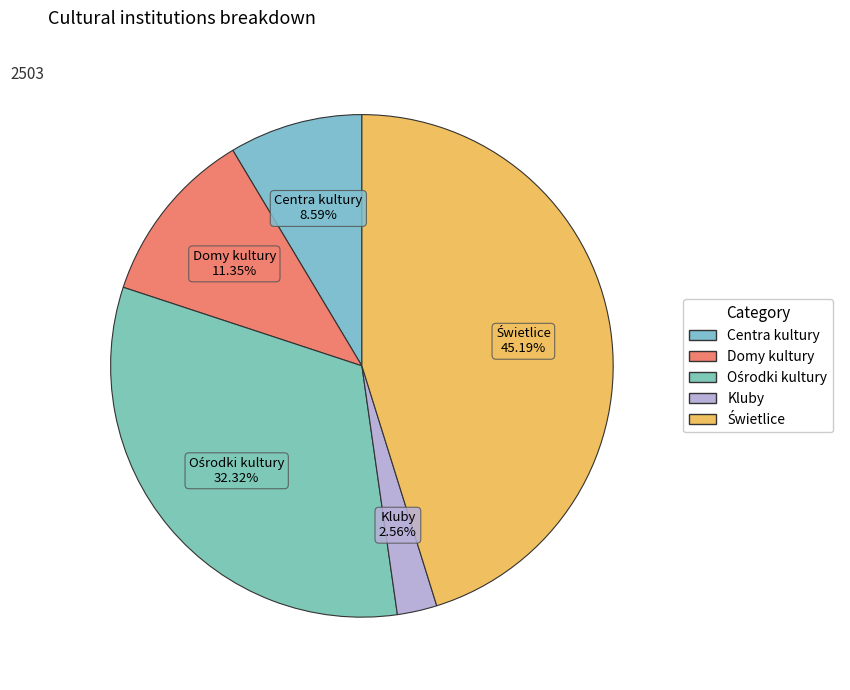

Which slice is the smallest?

Kluby